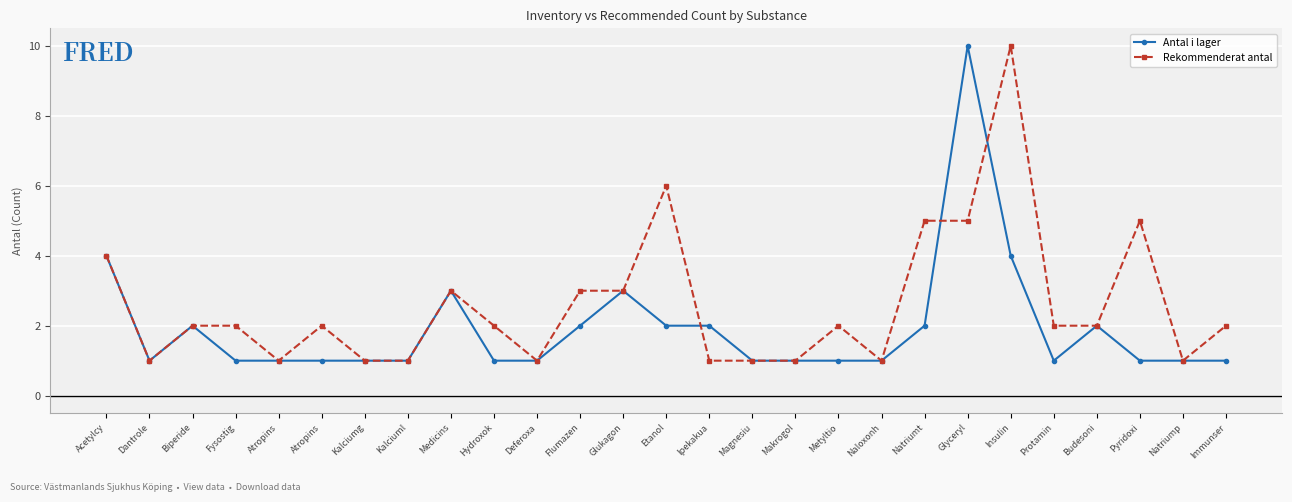

Reading left to right, extract all data points from this chart.

Antal i lager: 4	1	2	1	1	1	1	1	3	1	1	2	3	2	2	1	1	1	1	2	10	4	1	2	1	1	1
Rekommenderat antal: 4	1	2	2	1	2	1	1	3	2	1	3	3	6	1	1	1	2	1	5	5	10	2	2	5	1	2